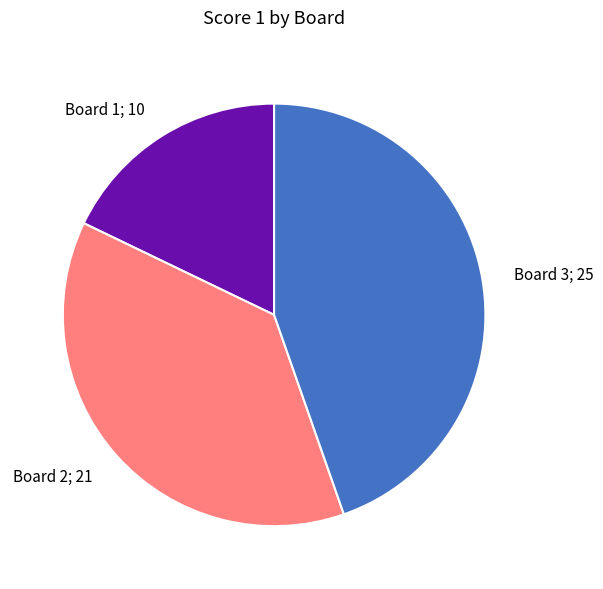

Which has a higher value, Board 3; 25 or Board 1; 10?

Board 3; 25